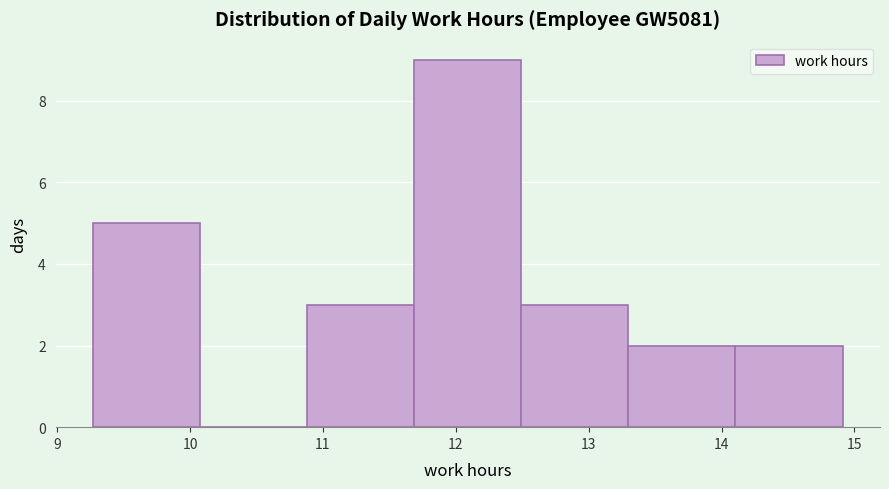

Over which range of the x-axis is the bar tallest?

11.7 to 12.5